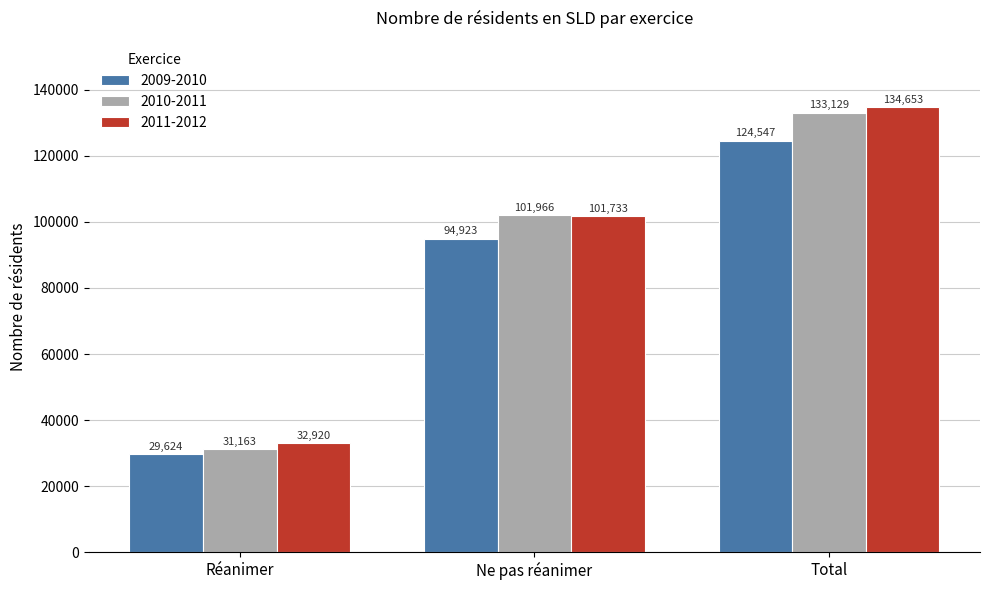

What is the value of the 2010-2011 bar at the 2nd from the left?

101966